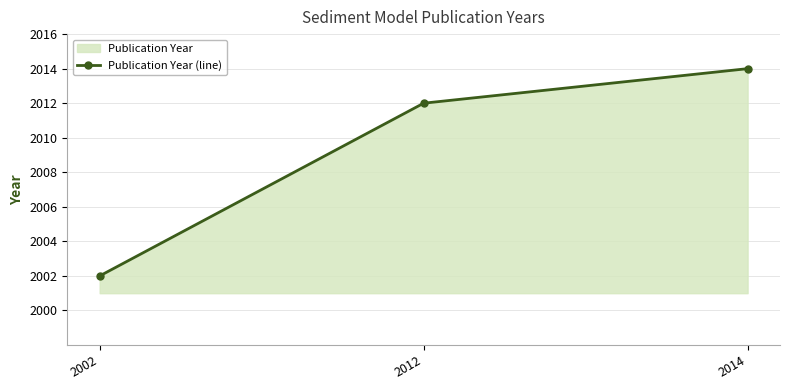

At which label does the data first exceed 2012?

2014